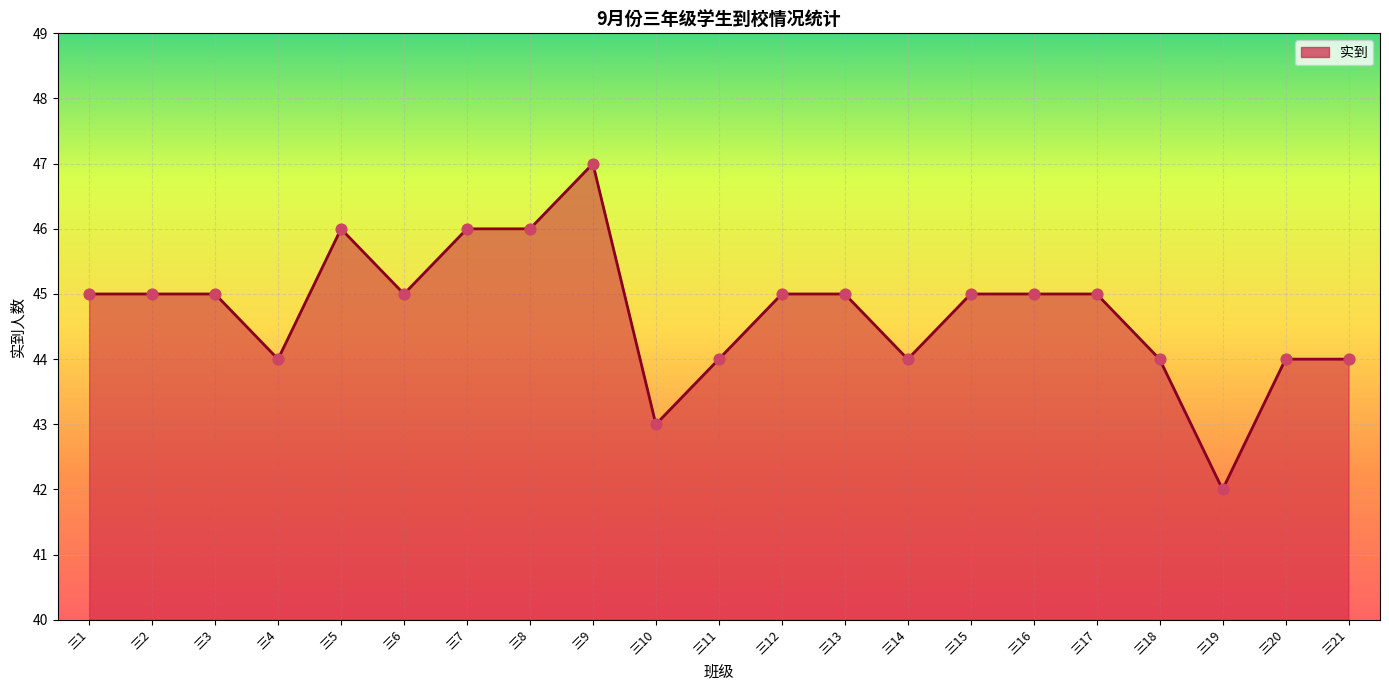

Between 三8 and 三6, which is larger?

三8